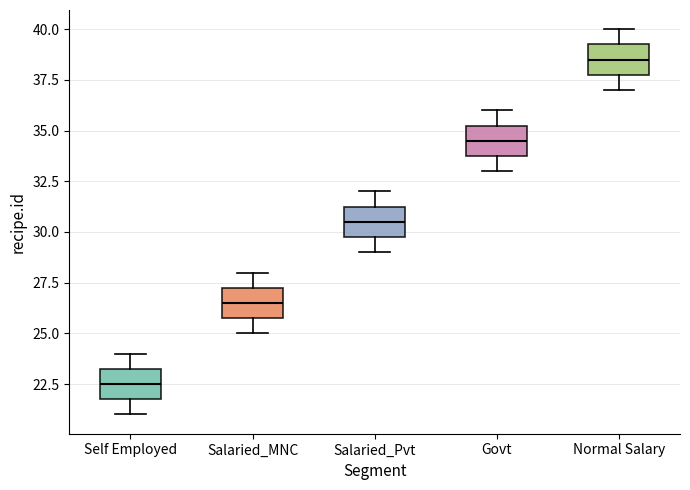

Which box has the lowest median line?

Self Employed